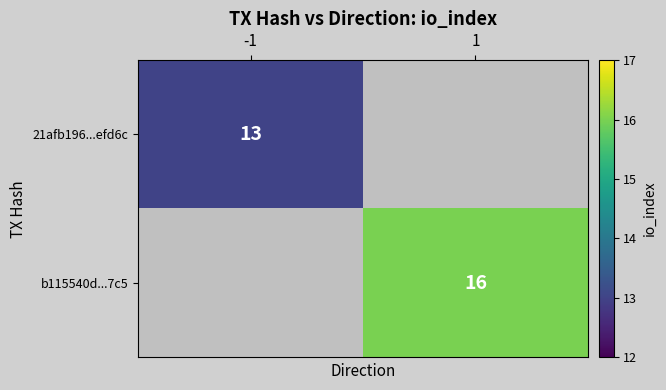

True or false: 21afb196...efd6c has a value of 20 at -1.

False